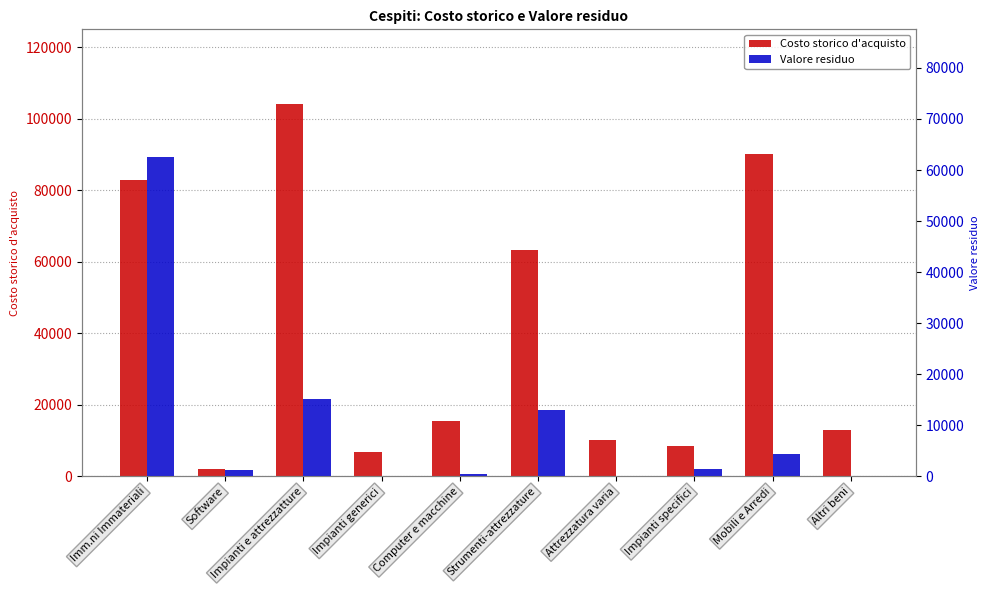

What is the approximate value of Costo storico d'acquisto at Mobili e Arredi?

90142.9